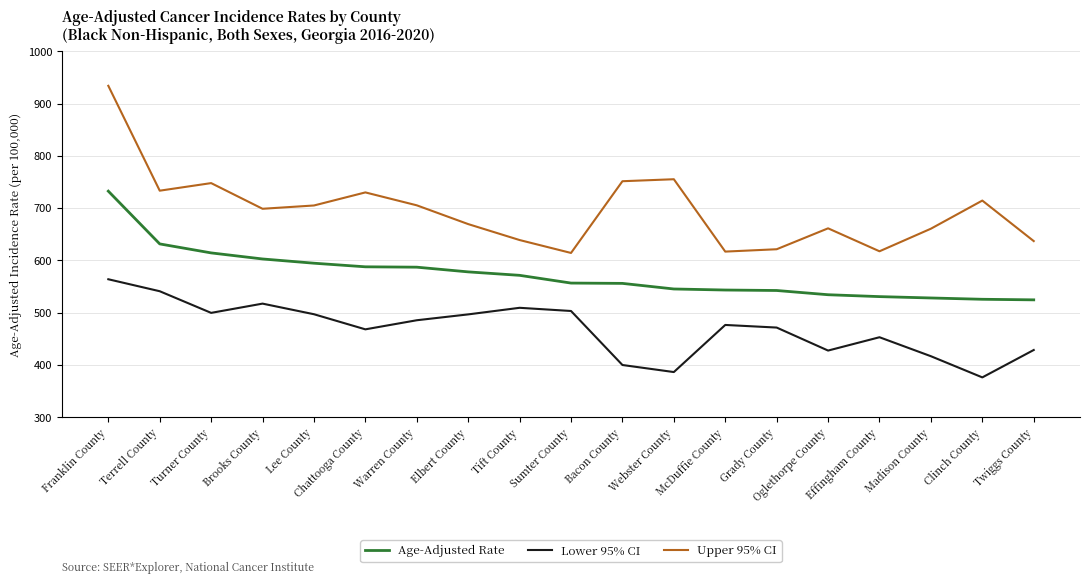

At which category does Lower 95% CI reach its first local peak?

Brooks County